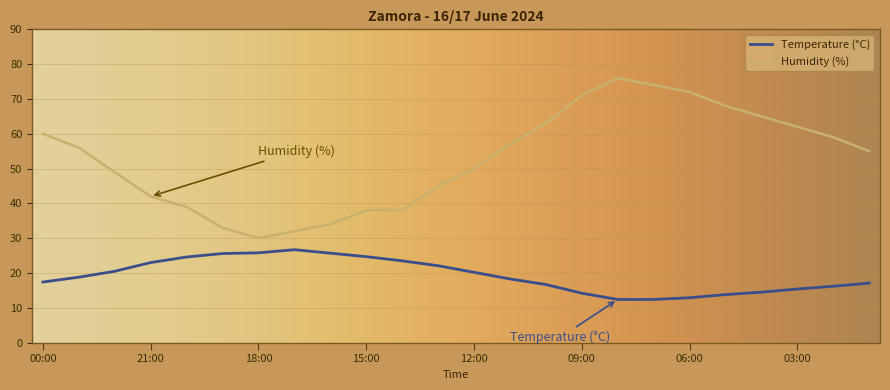

Rank the series by their average value, from highest to lowest.

Humidity (%), Temperature (°C)